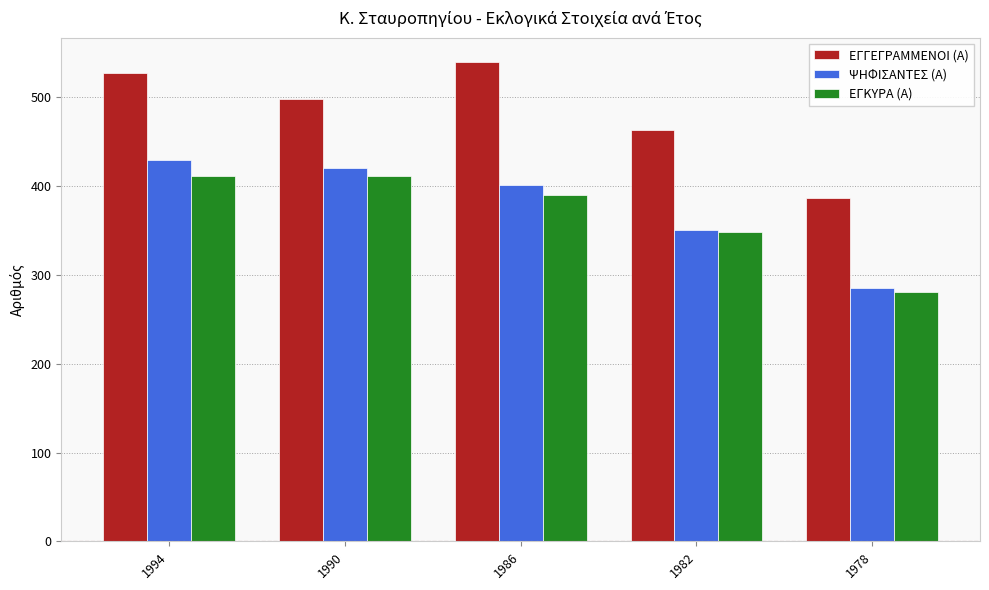

Which series changed the most between 1994 and 1982?

ΨΗΦΙΣΑΝΤΕΣ (Α)